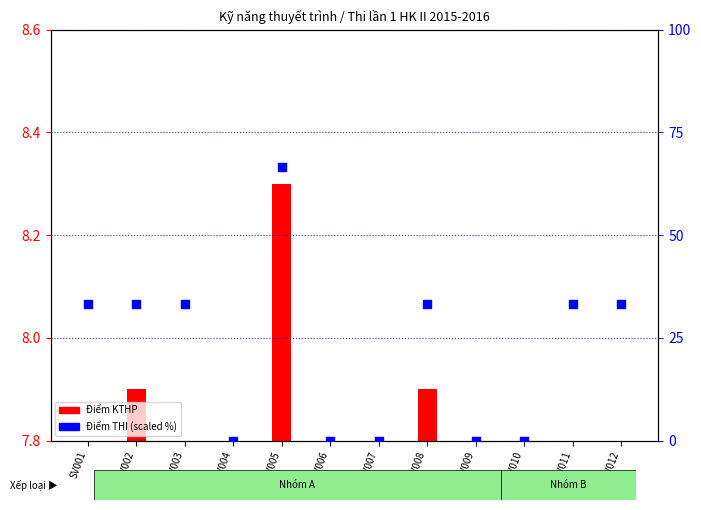

At how many categories does at least one series exceed 15?

7